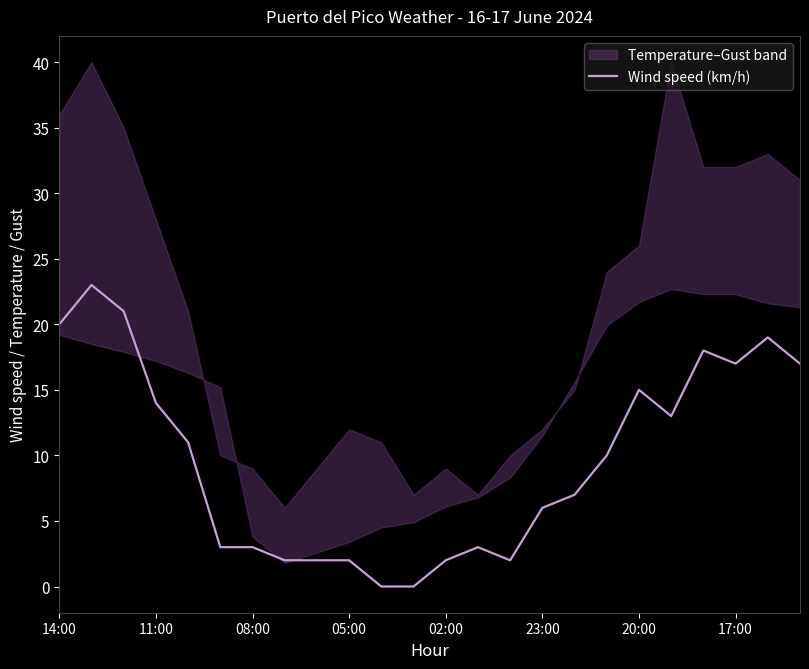

What is the average value?

10